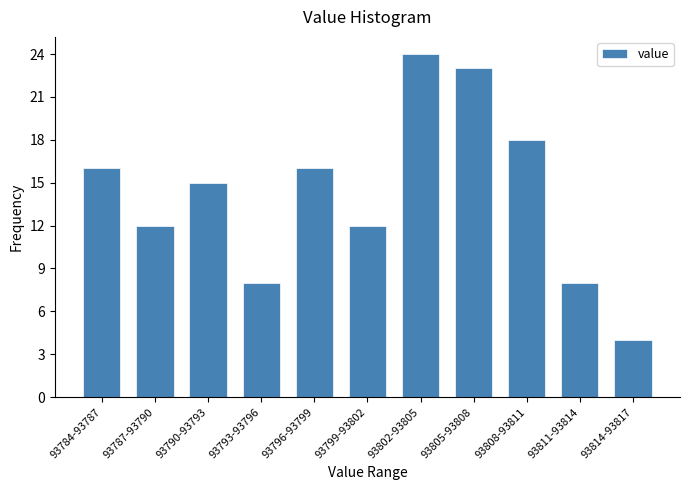

Reading left to right, transcribe all the data shown in this chart.

93784-93787=16	93787-93790=12	93790-93793=15	93793-93796=8	93796-93799=16	93799-93802=12	93802-93805=24	93805-93808=23	93808-93811=18	93811-93814=8	93814-93817=4